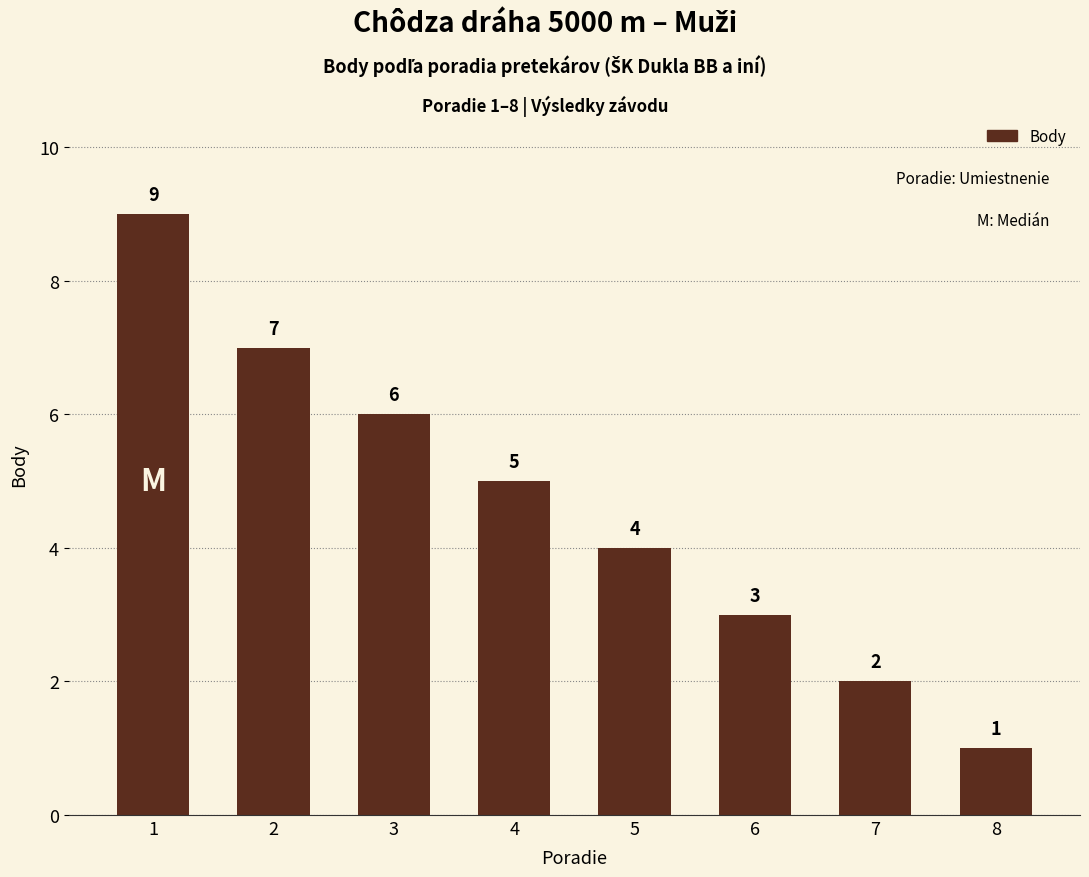

The chart shows a value of 2 at 7. True or false?

True